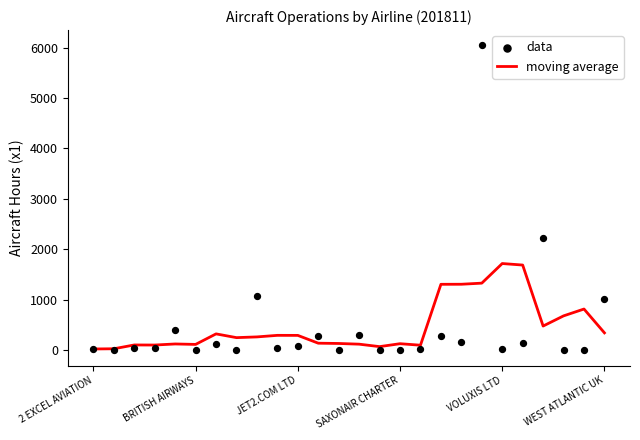

Which series has the largest Y range (max minus min)?

data